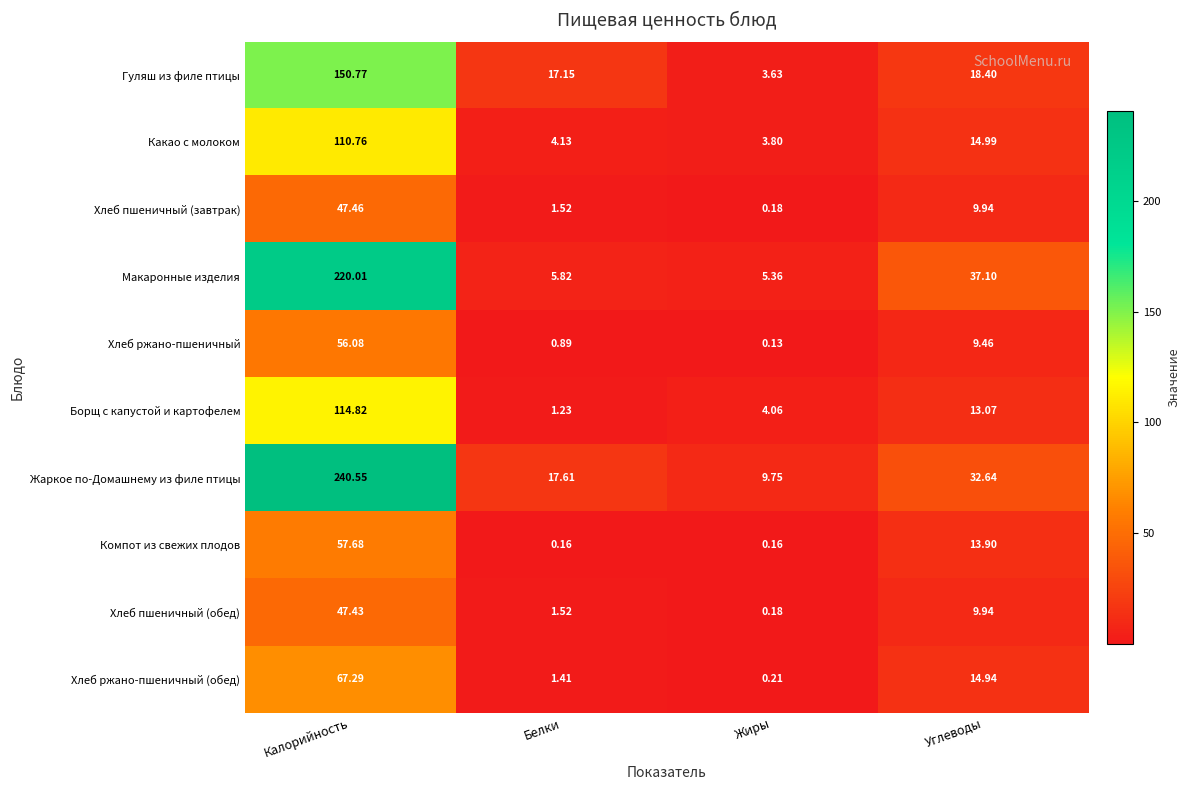

At which label is Хлеб пшеничный (обед) closest to 23?

Углеводы